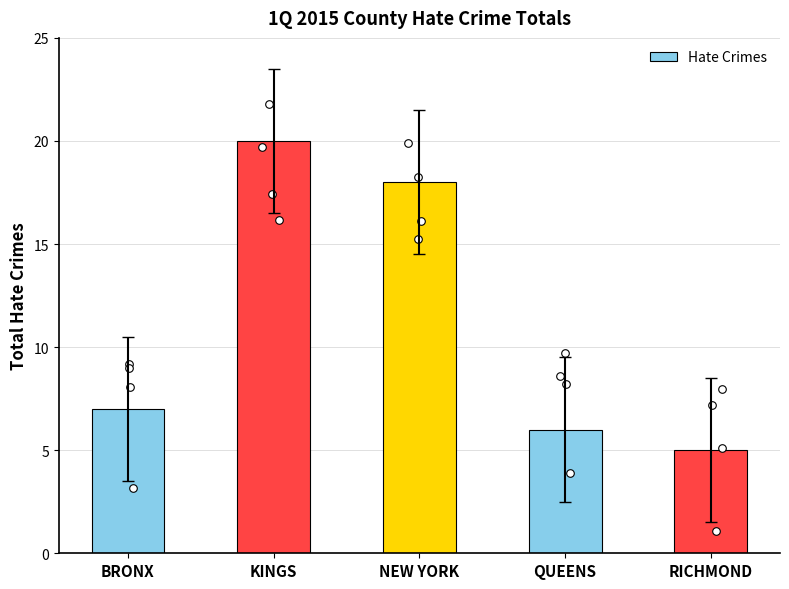

Approximately how many times larger is the value at BRONX compared to KINGS?

0.3